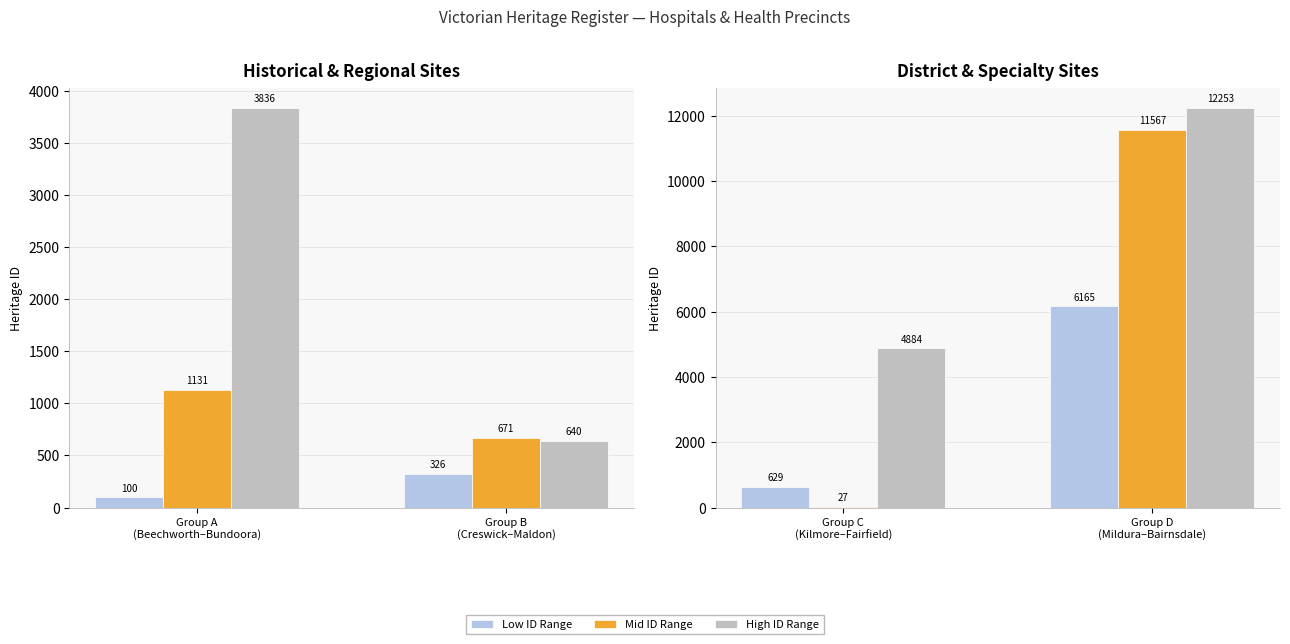

The value of Mid ID Range at Group D (Mildura–Bairnsdale) is 17951. True or false?

False